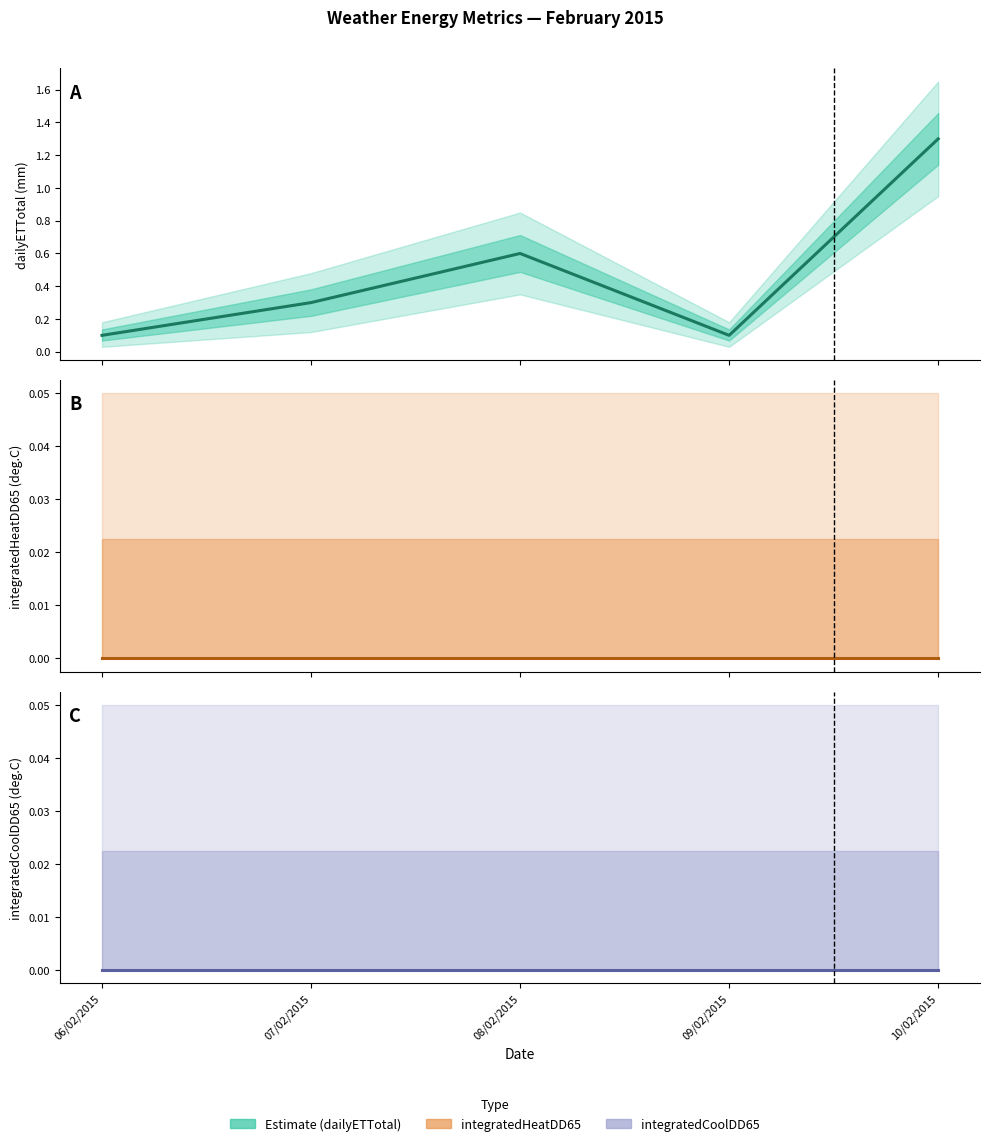

Does the chart have visible grid lines?

No